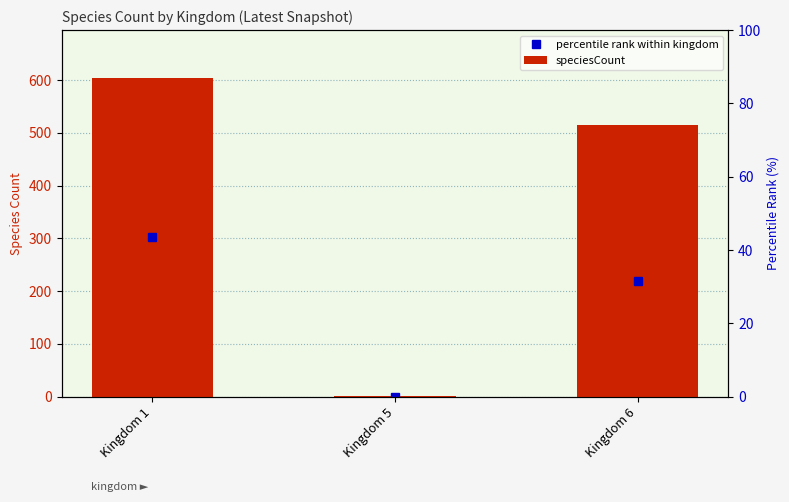

Rank the categories by value from highest to lowest.

Kingdom 1, Kingdom 6, Kingdom 5